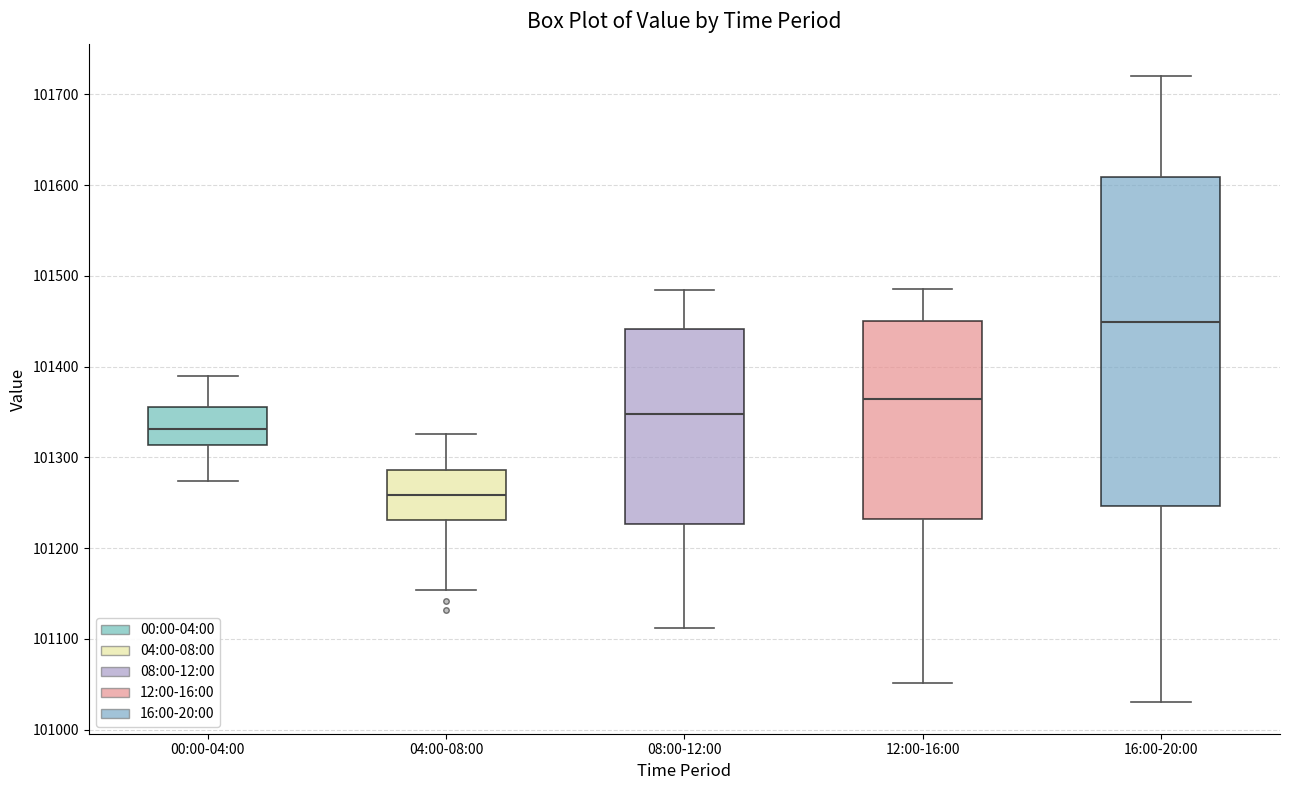

Comparing the boxes themselves (not the whiskers), which one is the tallest?

16:00-20:00